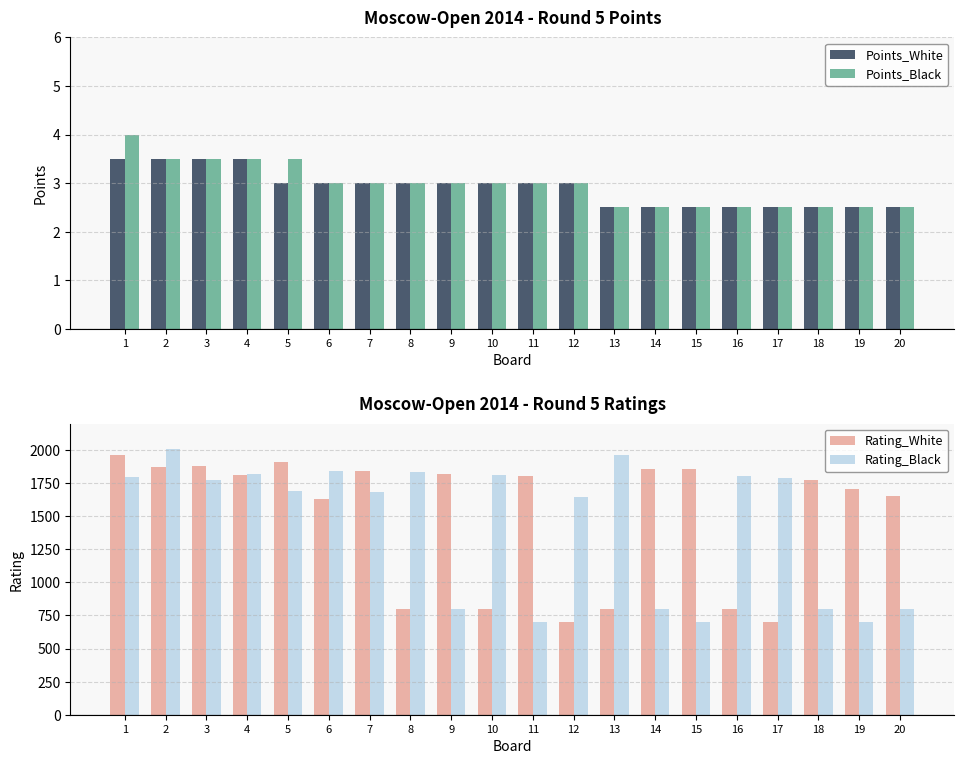

What is the average value of the Points_White series?

2.9